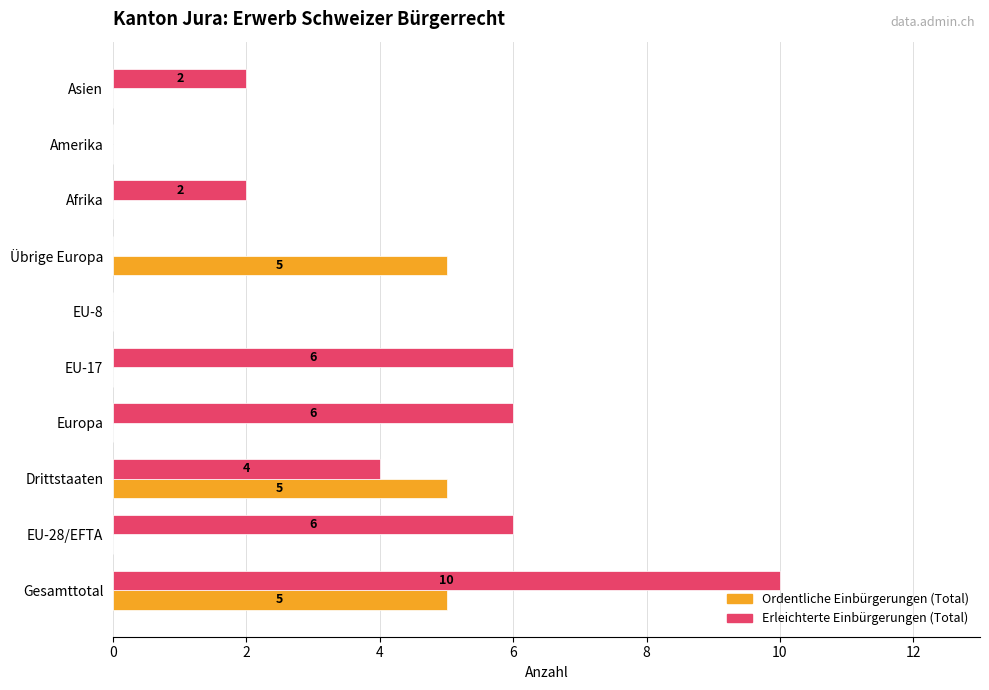

Count the Erleichterte Einbürgerungen (Total) values in the range 0 to 6.

9